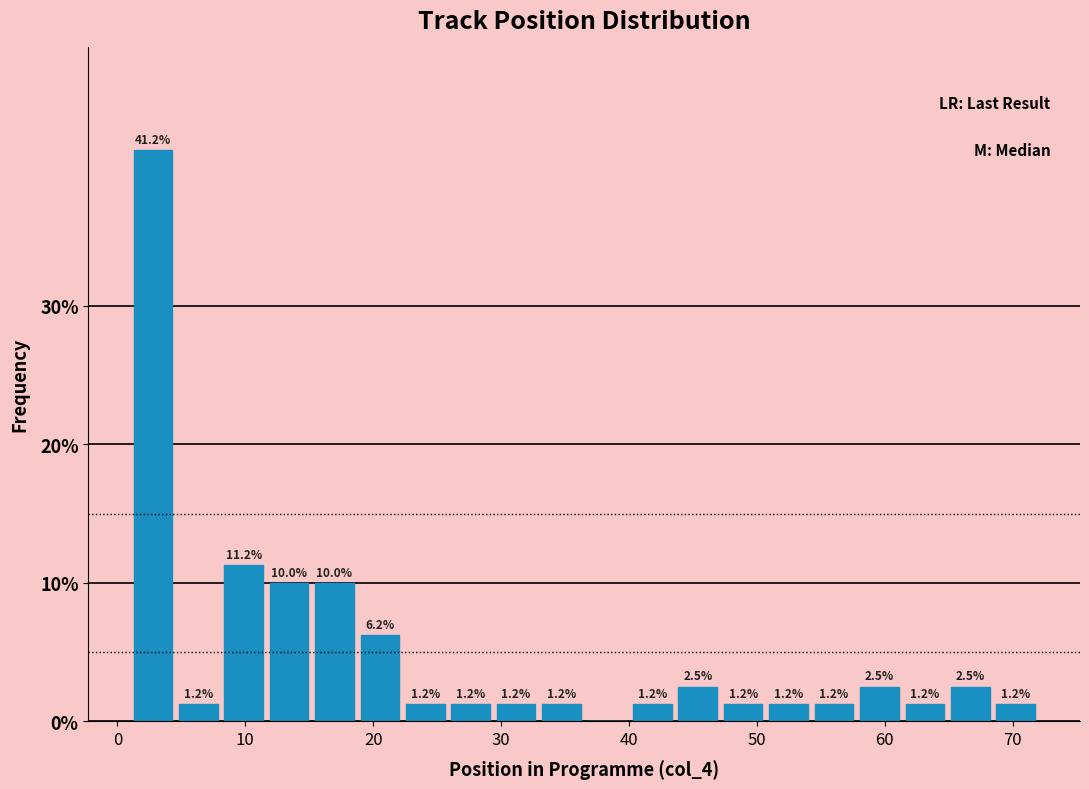

Read against the x-axis, roughly where is the centre of the tallest bar?

3